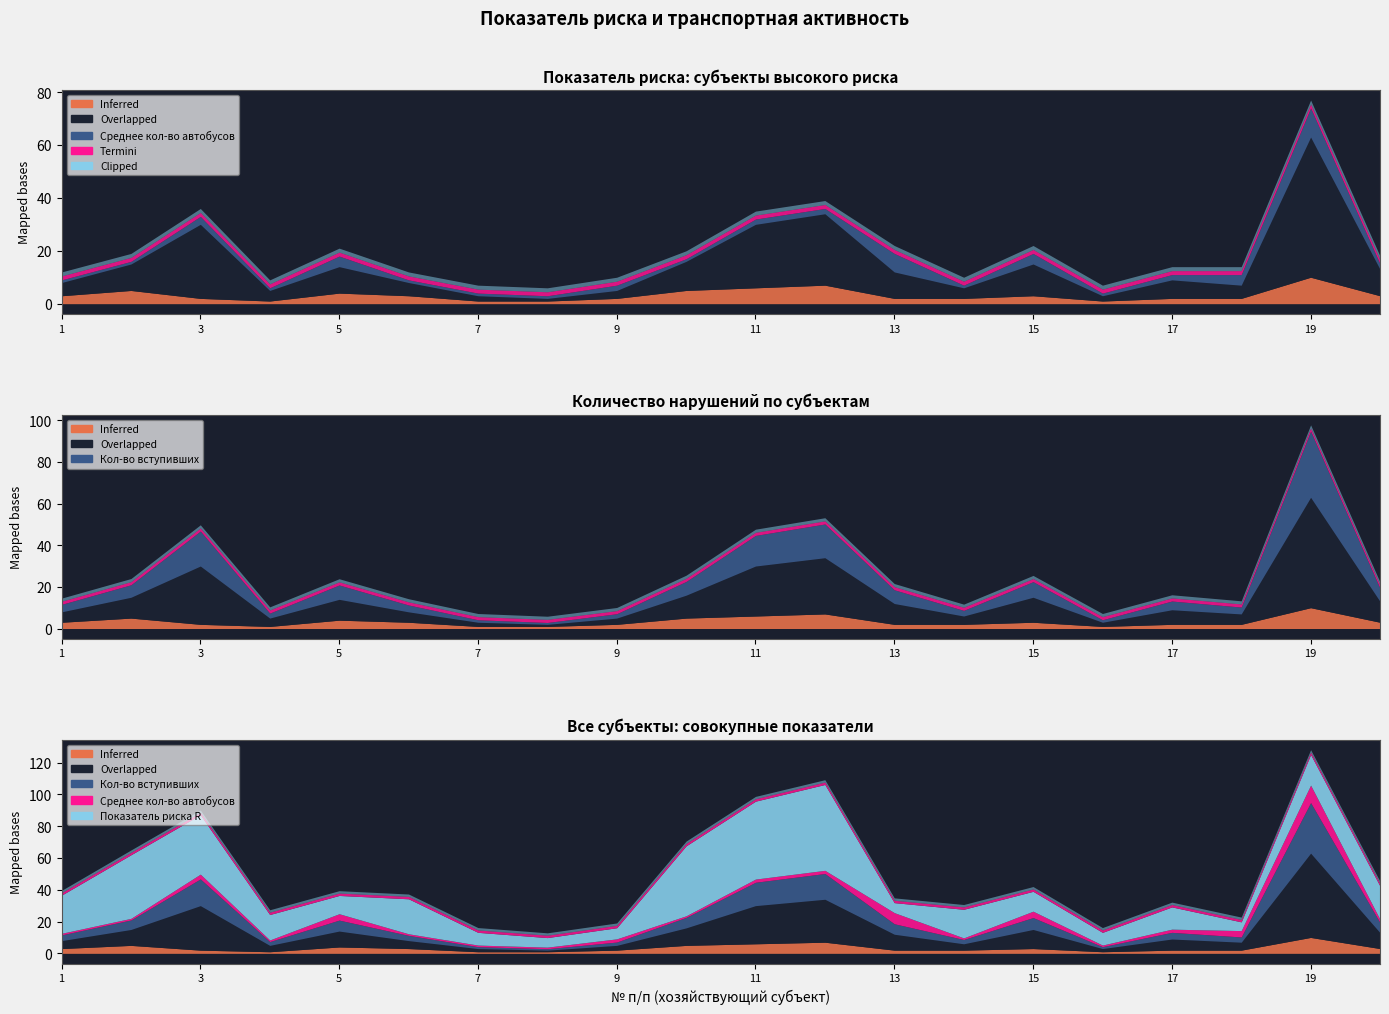

How many lines are shown in the chart?

5